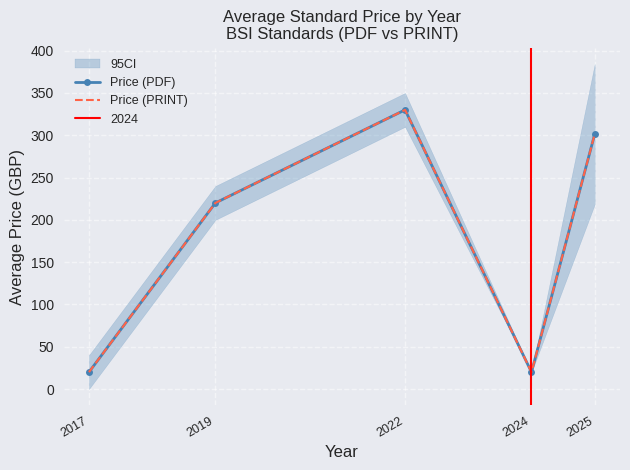

What is the minimum value shown in the chart?

20.0